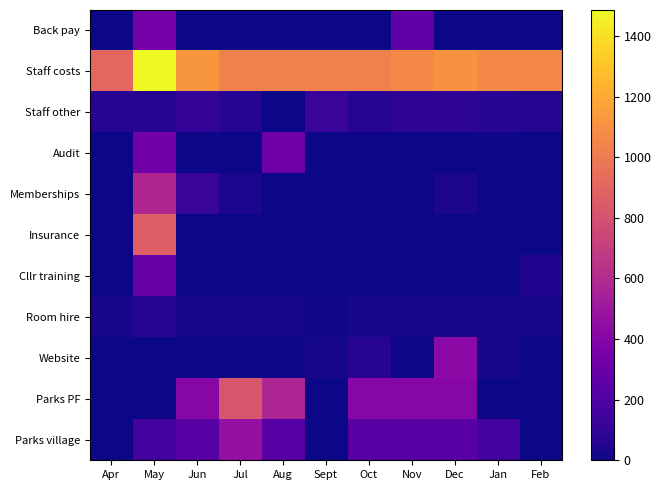

Reading left to right, extract all data points from this chart.

Back pay: Apr=0.0	May=348.2	Jun=0.0	Jul=0.0	Aug=0.0	Sept=0.0	Oct=0.0	Nov=262.6	Dec=0.0	Jan=0.0	Feb=0.0
Staff costs: Apr=911.1	May=1486.1	Jun=1122.0	Jul=1028.3	Aug=1028.3	Sept=1028.3	Oct=1028.3	Nov=1067.6	Dec=1103.8	Jan=1067.6	Feb=1067.6
Staff other: Apr=61.9	May=59.1	Jun=99.5	Jul=59.1	Aug=3.0	Sept=119.2	Oct=67.8	Nov=92.8	Dec=82.8	Jan=72.1	Feb=55.0
Audit: Apr=0.0	May=330.0	Jun=0.0	Jul=0.0	Aug=315.0	Sept=0.0	Oct=0.0	Nov=0.0	Dec=0.0	Jan=0.0	Feb=0.0
Memberships: Apr=0.0	May=581.6	Jun=121.4	Jul=35.0	Aug=0.0	Sept=0.0	Oct=0.0	Nov=0.0	Dec=32.0	Jan=0.0	Feb=0.0
Insurance: Apr=0.0	May=868.4	Jun=0.0	Jul=0.0	Aug=0.0	Sept=0.0	Oct=0.0	Nov=0.0	Dec=0.0	Jan=0.0	Feb=0.0
Cllr training: Apr=0.0	May=285.0	Jun=0.0	Jul=0.0	Aug=0.0	Sept=0.0	Oct=0.0	Nov=0.0	Dec=0.0	Jan=0.0	Feb=48.0
Room hire: Apr=28.0	May=61.0	Jun=28.0	Jul=28.0	Aug=28.0	Sept=10.0	Oct=28.0	Nov=28.0	Dec=28.0	Jan=28.0	Feb=28.0
Website: Apr=0.0	May=0.0	Jun=0.0	Jul=0.0	Aug=0.0	Sept=20.0	Oct=65.0	Nov=0.0	Dec=425.0	Jan=25.0	Feb=0.0
Parks PF: Apr=0.0	May=0.0	Jun=410.0	Jul=820.0	Aug=570.0	Sept=0.0	Oct=410.0	Nov=410.0	Dec=410.0	Jan=0.0	Feb=0.0
Parks village: Apr=0.0	May=160.0	Jun=230.0	Jul=460.0	Aug=230.0	Sept=0.0	Oct=230.0	Nov=230.0	Dec=230.0	Jan=160.0	Feb=0.0